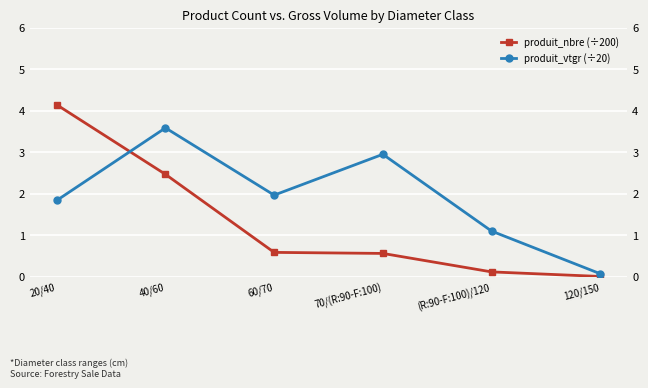

Rank the series by their maximum value, from lowest to highest.

produit_vtgr (÷20), produit_nbre (÷200)